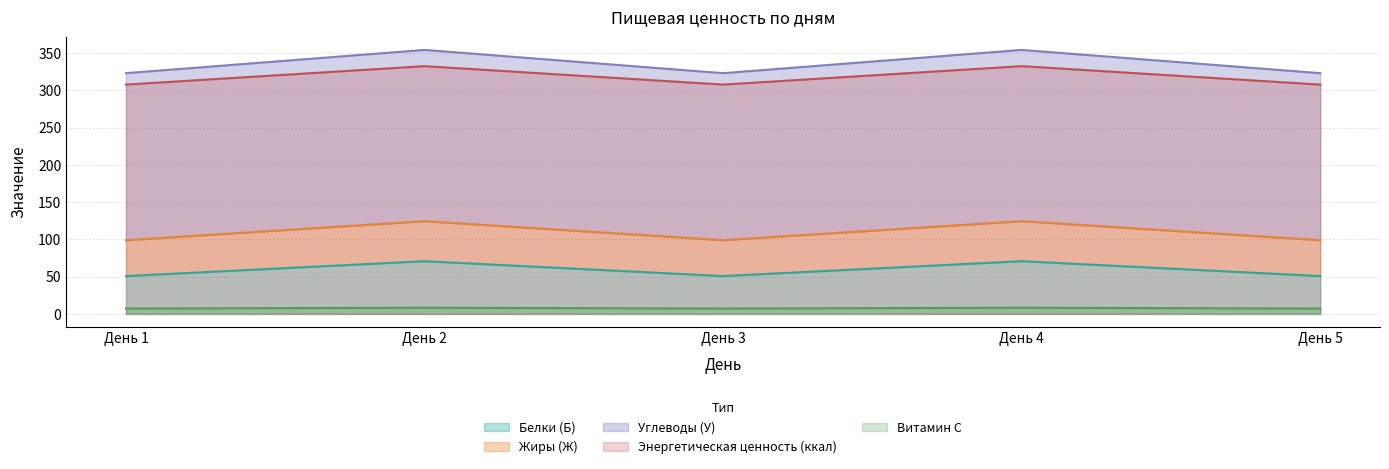

What is the total value across all series at День 2?

890.3